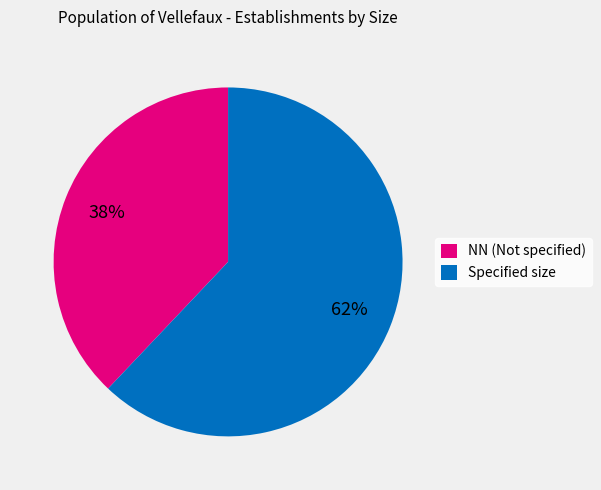

How many segments does this pie chart have?

2